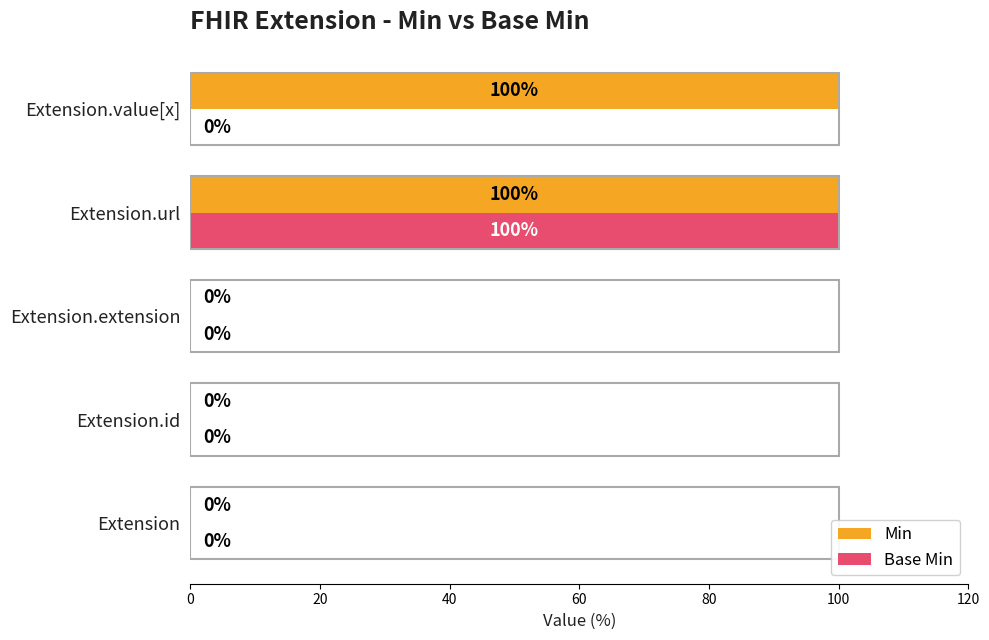

The value of Base Min at Extension.extension is 0. True or false?

True